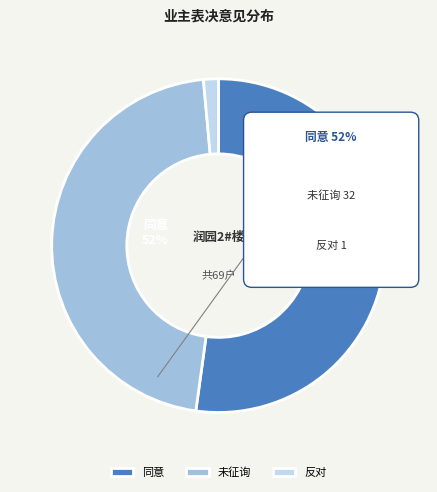

What is the change in value from 同意 to 未征询?

-4